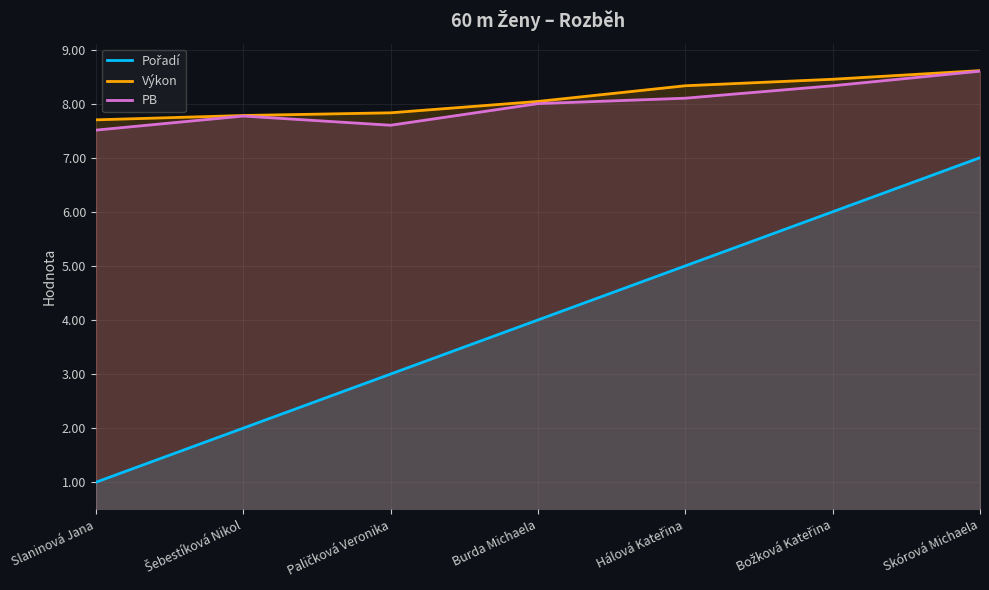

Which series has the largest range (max minus min)?

Pořadí